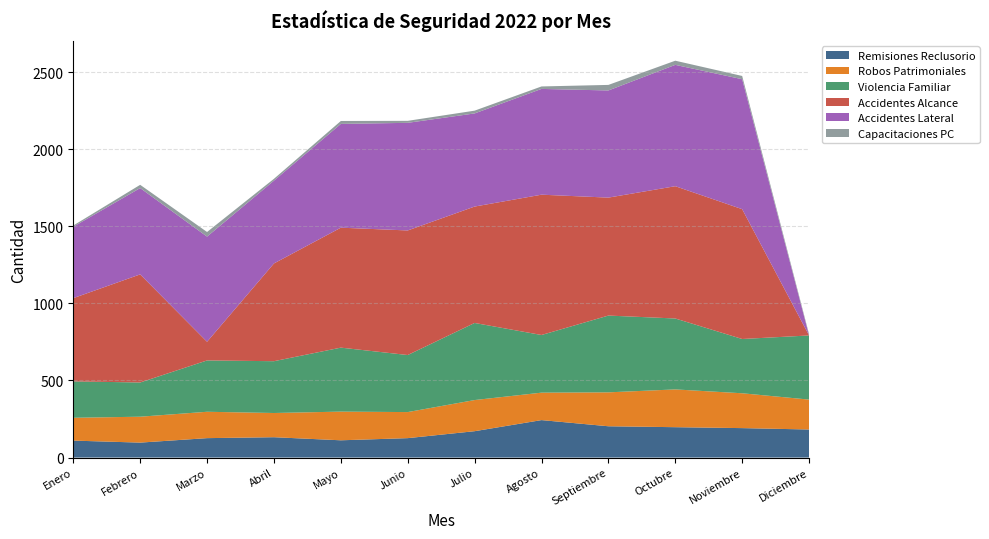

Reading left to right, transcribe all the data shown in this chart.

Remisiones Reclusorio: Enero=110	Febrero=97	Marzo=126	Abril=132	Mayo=112	Junio=126	Julio=171	Agosto=243	Septiembre=203	Octubre=197	Noviembre=191	Diciembre=182
Robos Patrimoniales: Enero=148	Febrero=168	Marzo=171	Abril=157	Mayo=186	Junio=169	Julio=202	Agosto=178	Septiembre=220	Octubre=245	Noviembre=226	Diciembre=194
Violencia Familiar: Enero=236	Febrero=222	Marzo=333	Abril=336	Mayo=415	Junio=370	Julio=500	Agosto=374	Septiembre=498	Octubre=460	Noviembre=352	Diciembre=416
Accidentes Alcance: Enero=540	Febrero=701	Marzo=121	Abril=634	Mayo=778	Junio=808	Julio=755	Agosto=910	Septiembre=765	Octubre=858	Noviembre=842	Diciembre=0
Accidentes Lateral: Enero=463	Febrero=560	Marzo=682	Abril=537	Mayo=673	Junio=698	Julio=604	Agosto=686	Septiembre=695	Octubre=787	Noviembre=843	Diciembre=0
Capacitaciones PC: Enero=8	Febrero=21	Marzo=30	Abril=12	Mayo=19	Junio=13	Julio=18	Agosto=16	Septiembre=36	Octubre=27	Noviembre=21	Diciembre=8